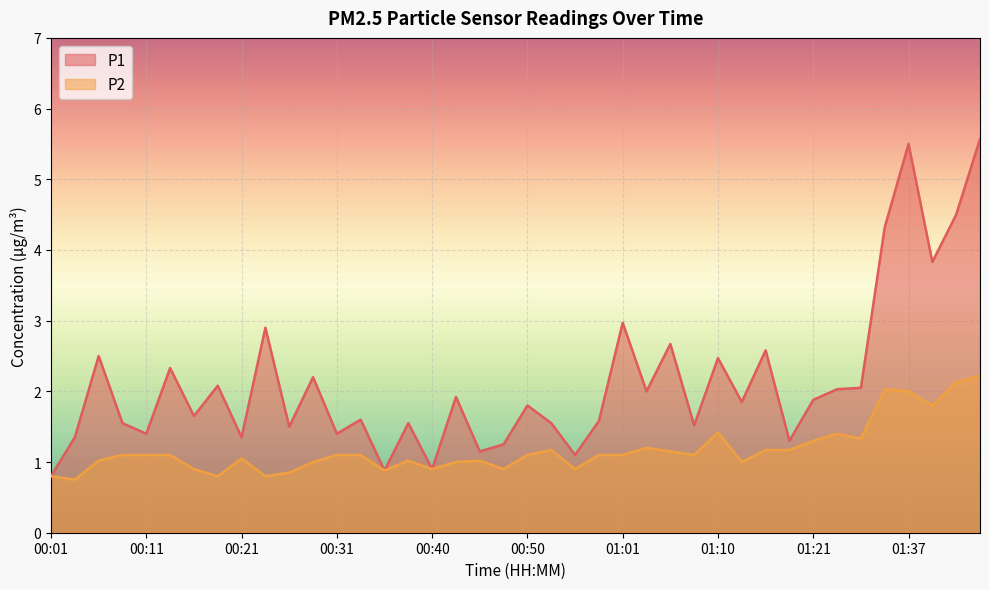

At how many categories does at least one series exceed 2?

16